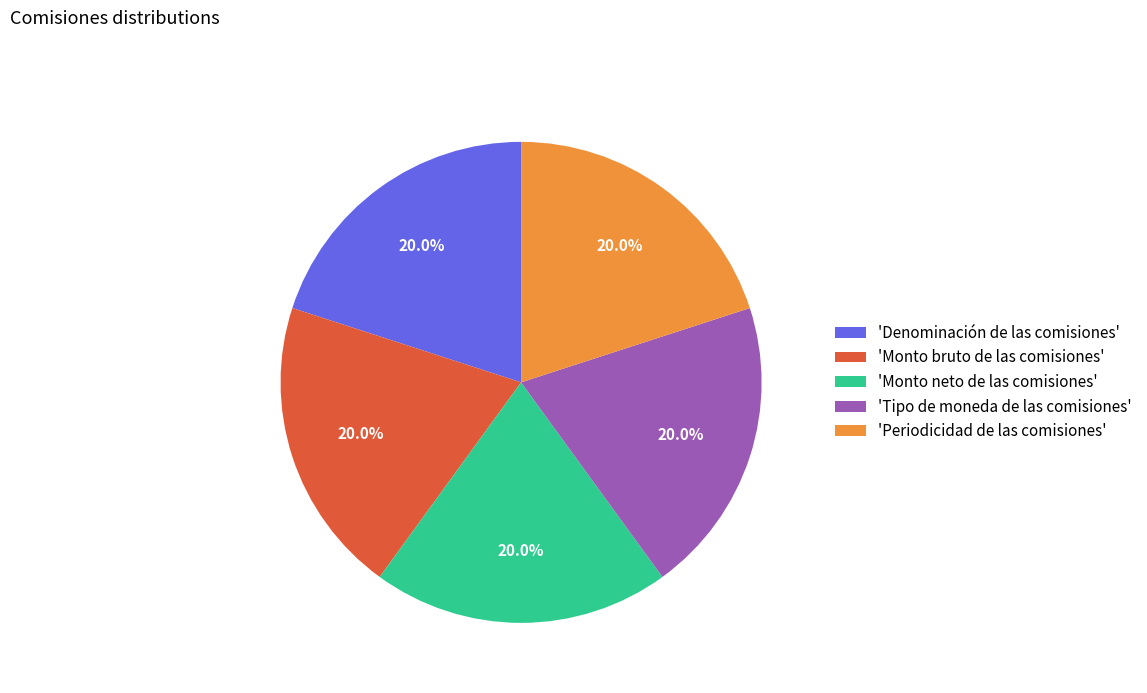

Is 'Denominación de las comisiones' the majority of the pie?

No